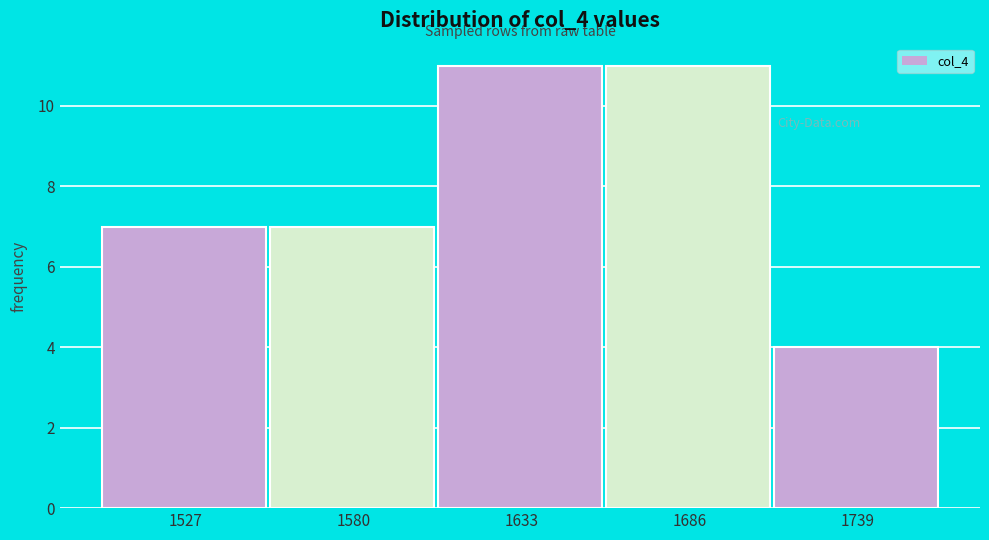

Reading left to right, transcribe all the data shown in this chart.

1527=7	1580=7	1633=11	1686=11	1739=4